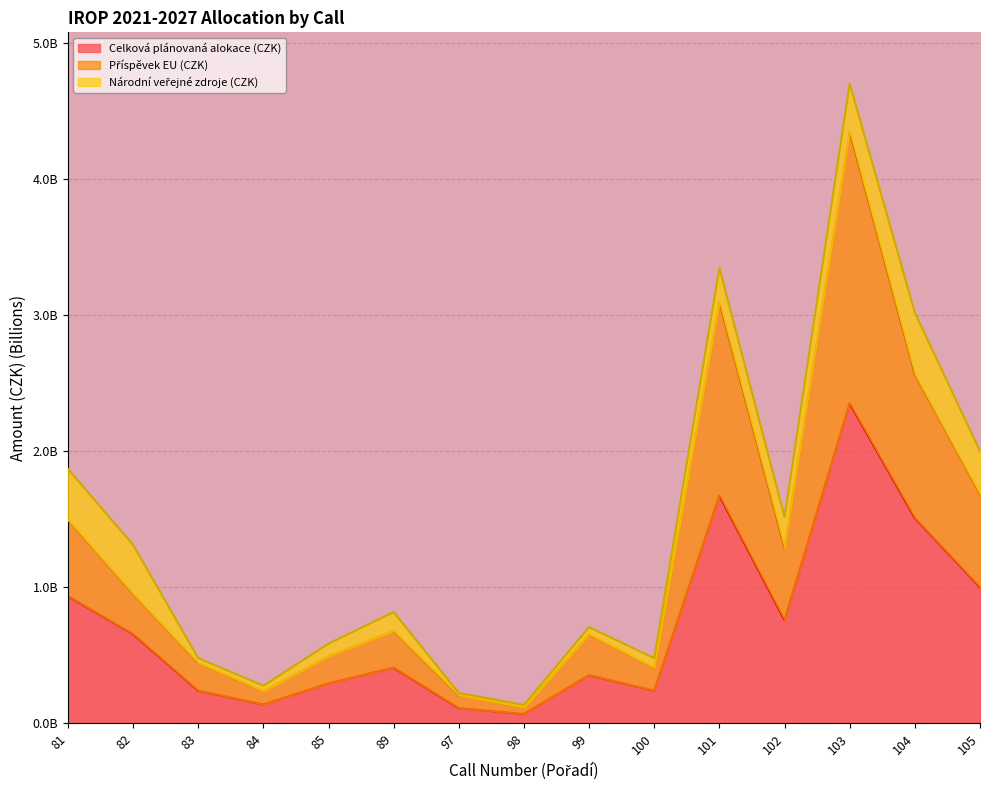

Between 104 and 81, which is larger?

104